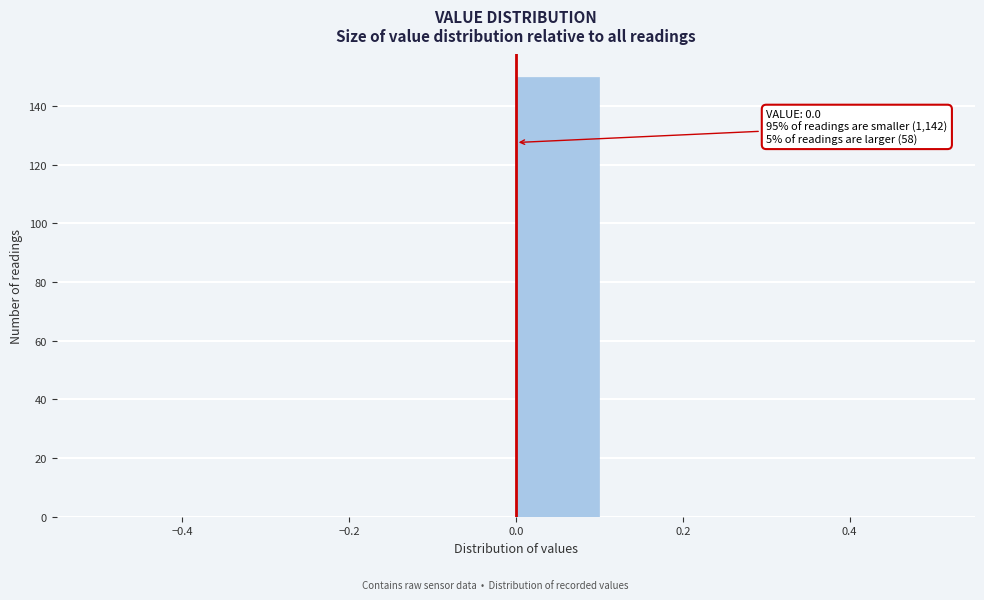

Over which range of the x-axis is the bar tallest?

0.0 to 0.1